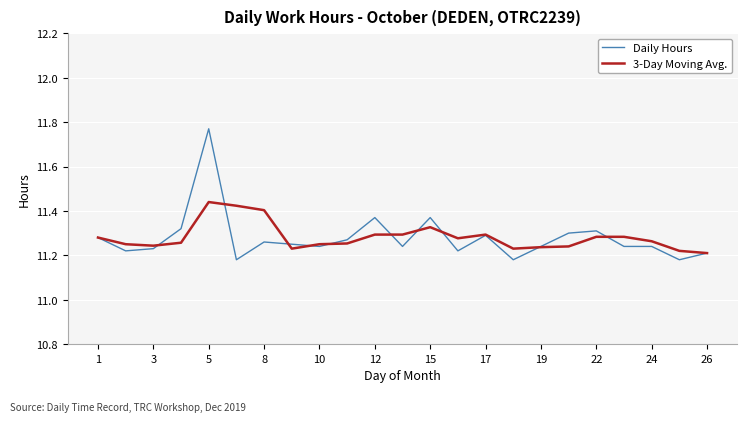

Rank the series by their maximum value, from lowest to highest.

3-Day Moving Avg., Daily Hours